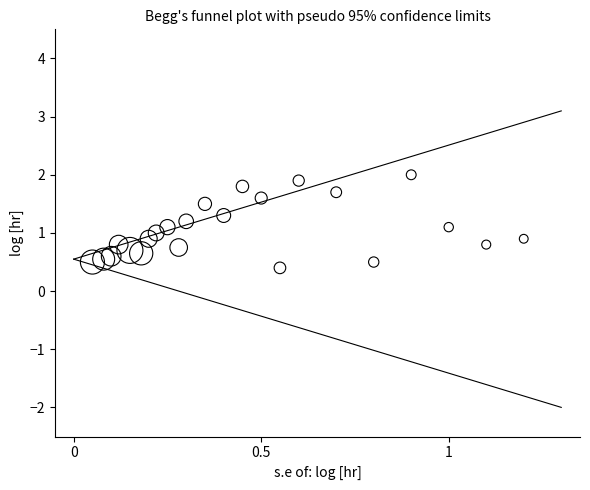

What is the range of Y values (max minus min)?

1.6